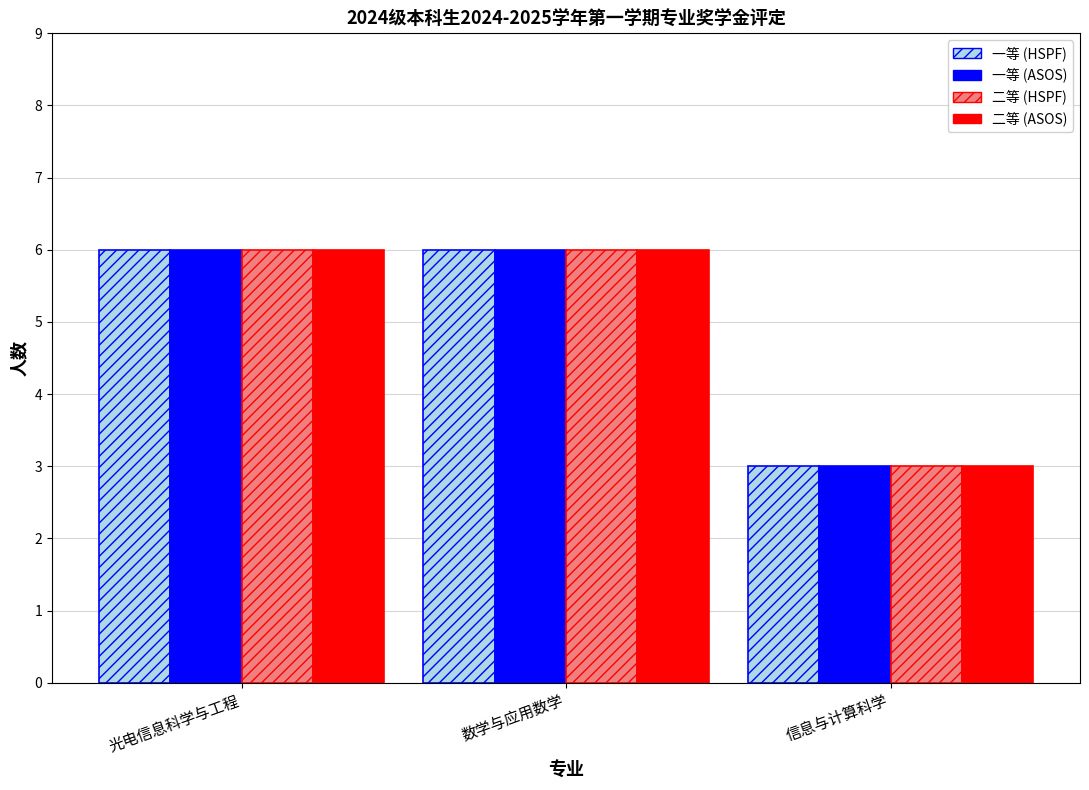

What is the greatest value displayed?

6